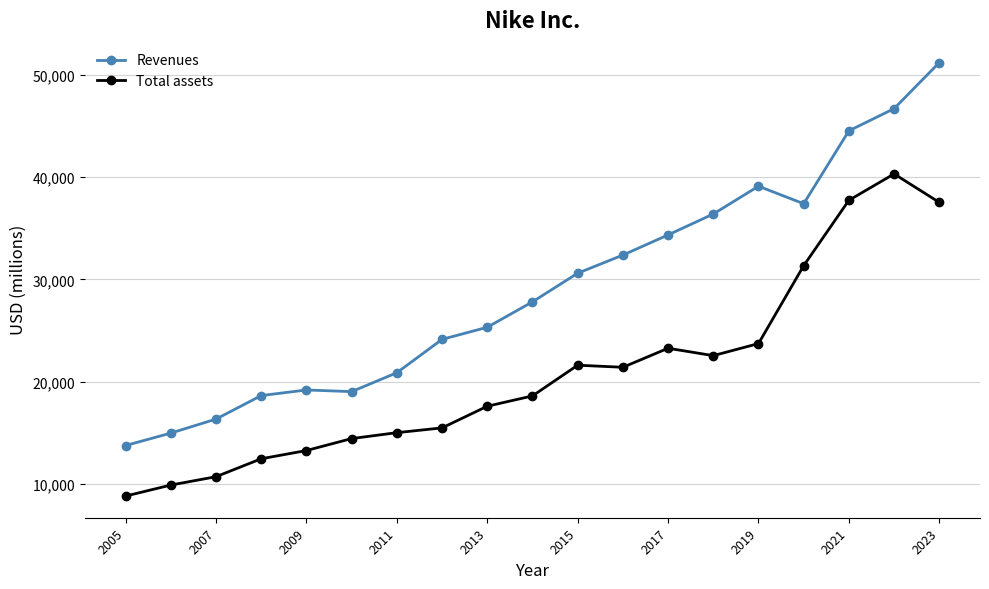

Which series has the largest total across all categories?

Revenues